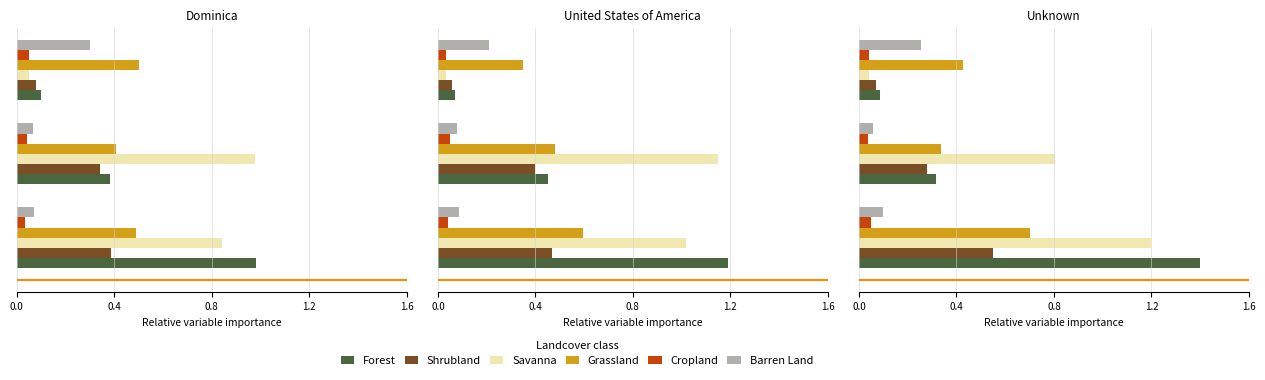

Which series changed the most between 0.0 and 0.4?

Forest